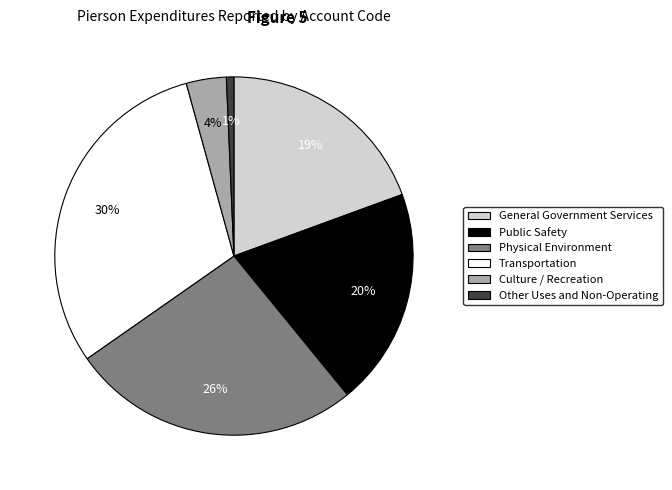

True or false: General Government Services accounts for 5% of the total.

False